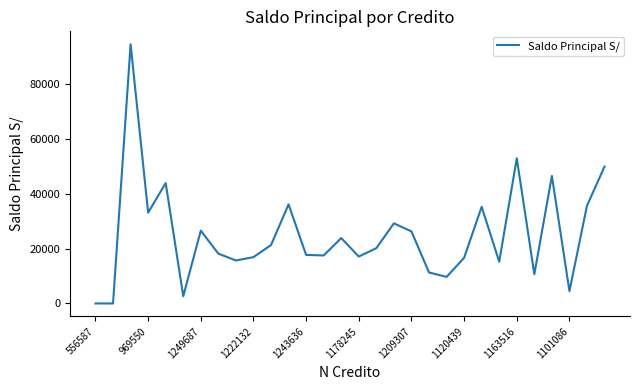

What is the greatest value displayed?

94473.9